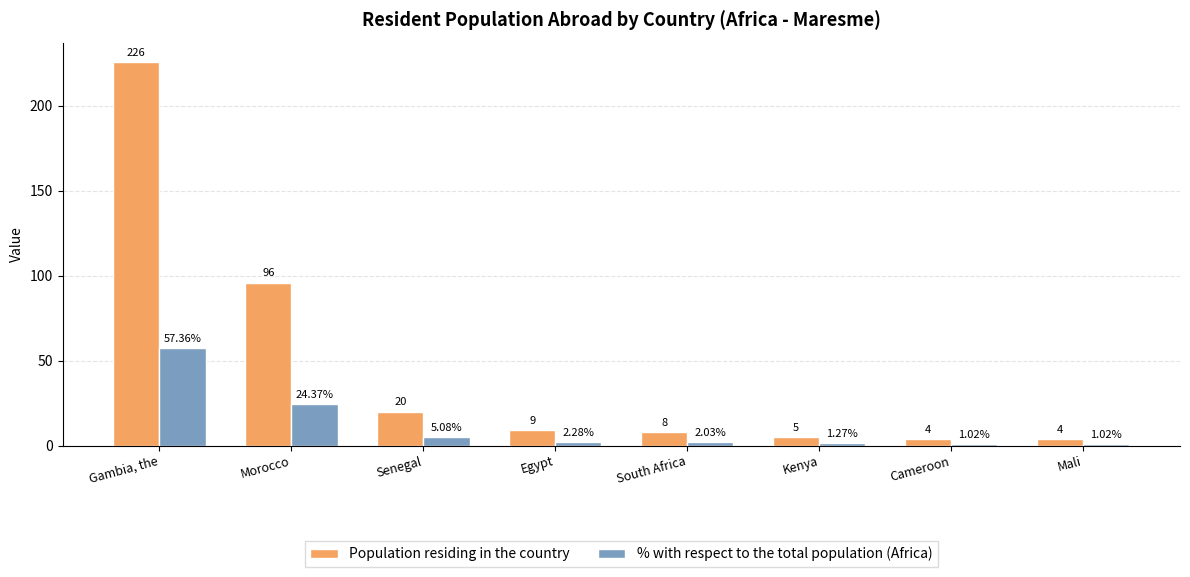

Does the chart contain stacked bars?

No